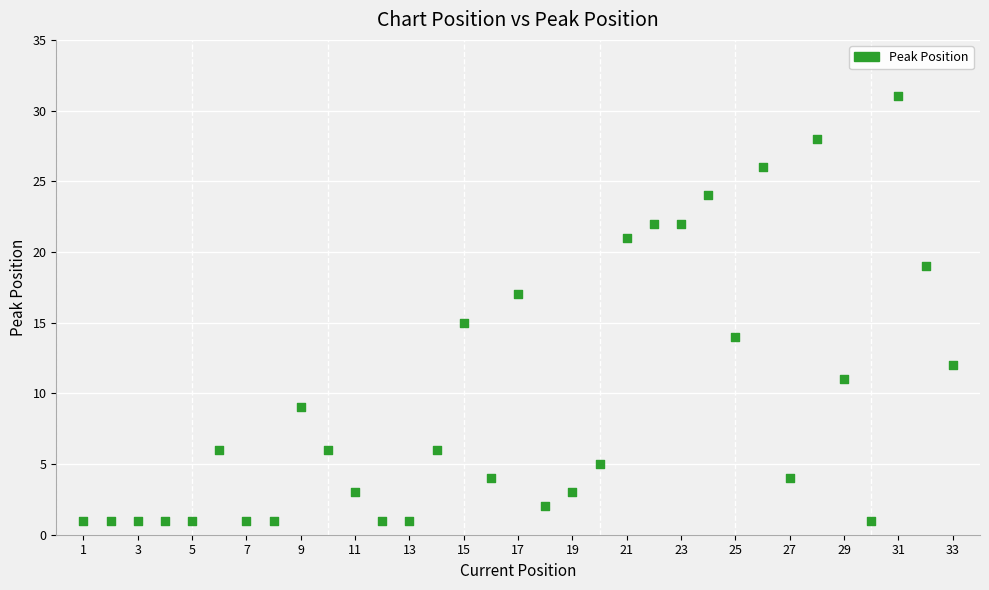

What is the range of Y values (max minus min)?

30